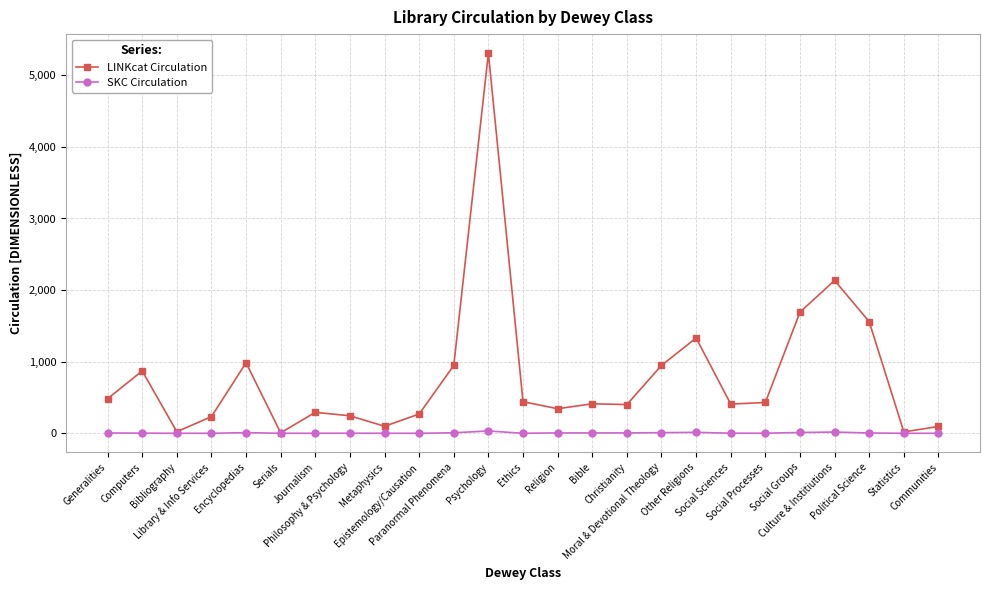

What is the sum of the LINKcat Circulation values at Journalism and Social Processes?

723